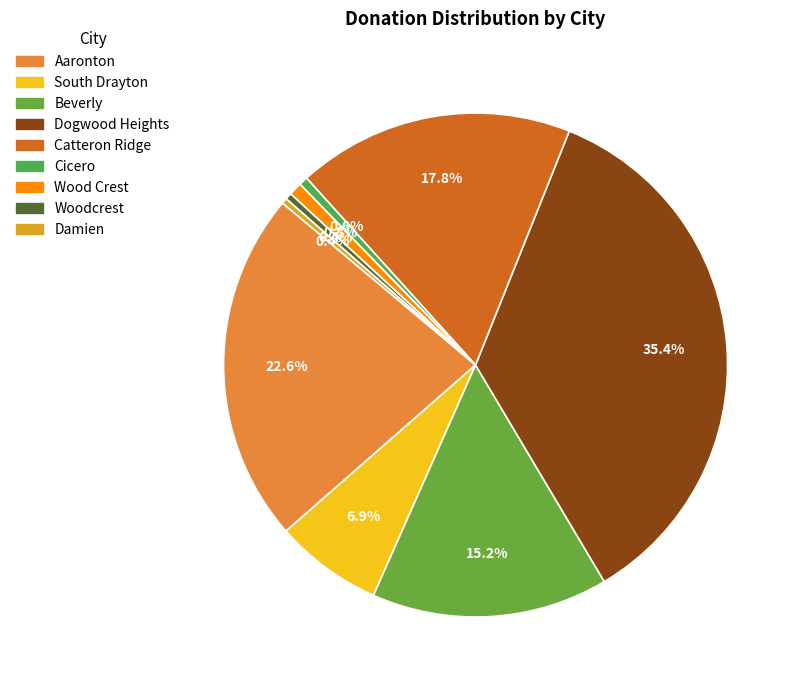

True or false: Beverly accounts for 27% of the total.

False